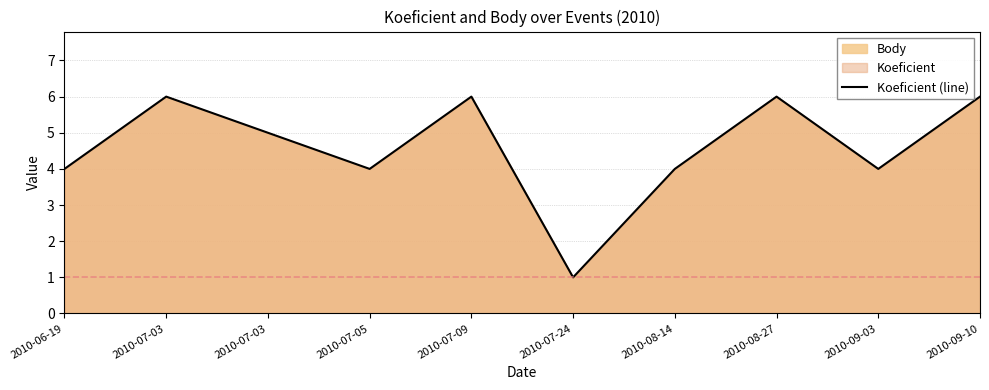

The value at 2010-08-27 is 1. True or false?

False